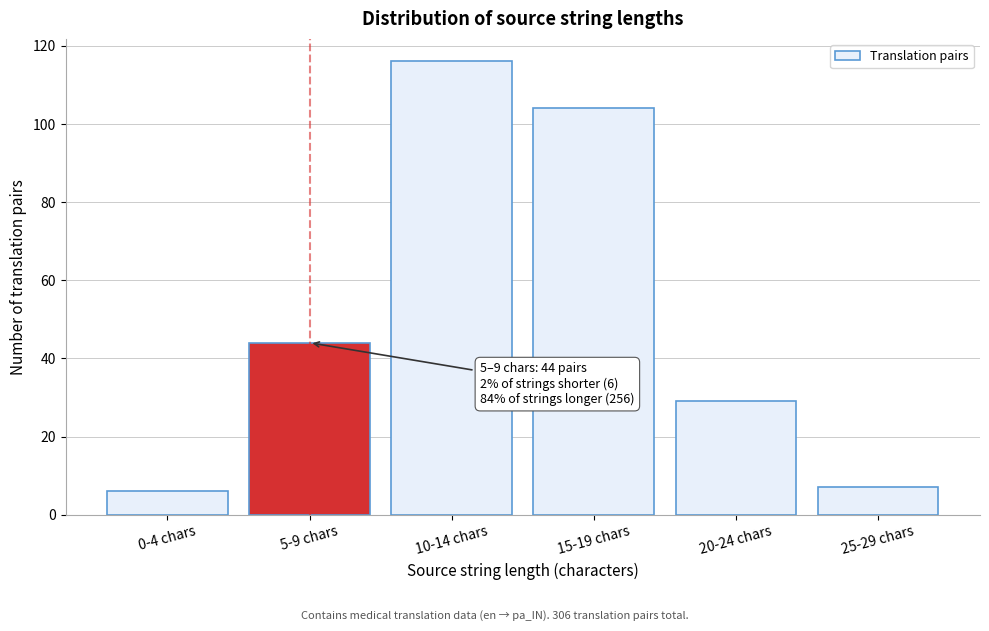

Reading right to left, what are all the values shown in this chart?

25-29 chars=7	20-24 chars=29	15-19 chars=104	10-14 chars=116	5-9 chars=44	0-4 chars=6